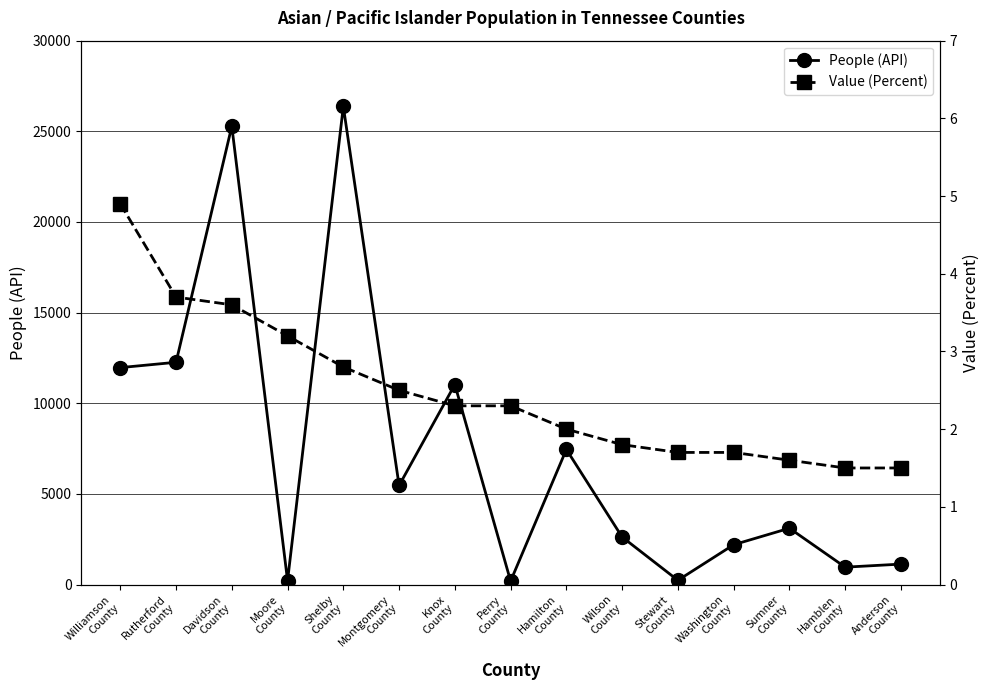

Rank the series by their average value, from highest to lowest.

People (API), Value (Percent)